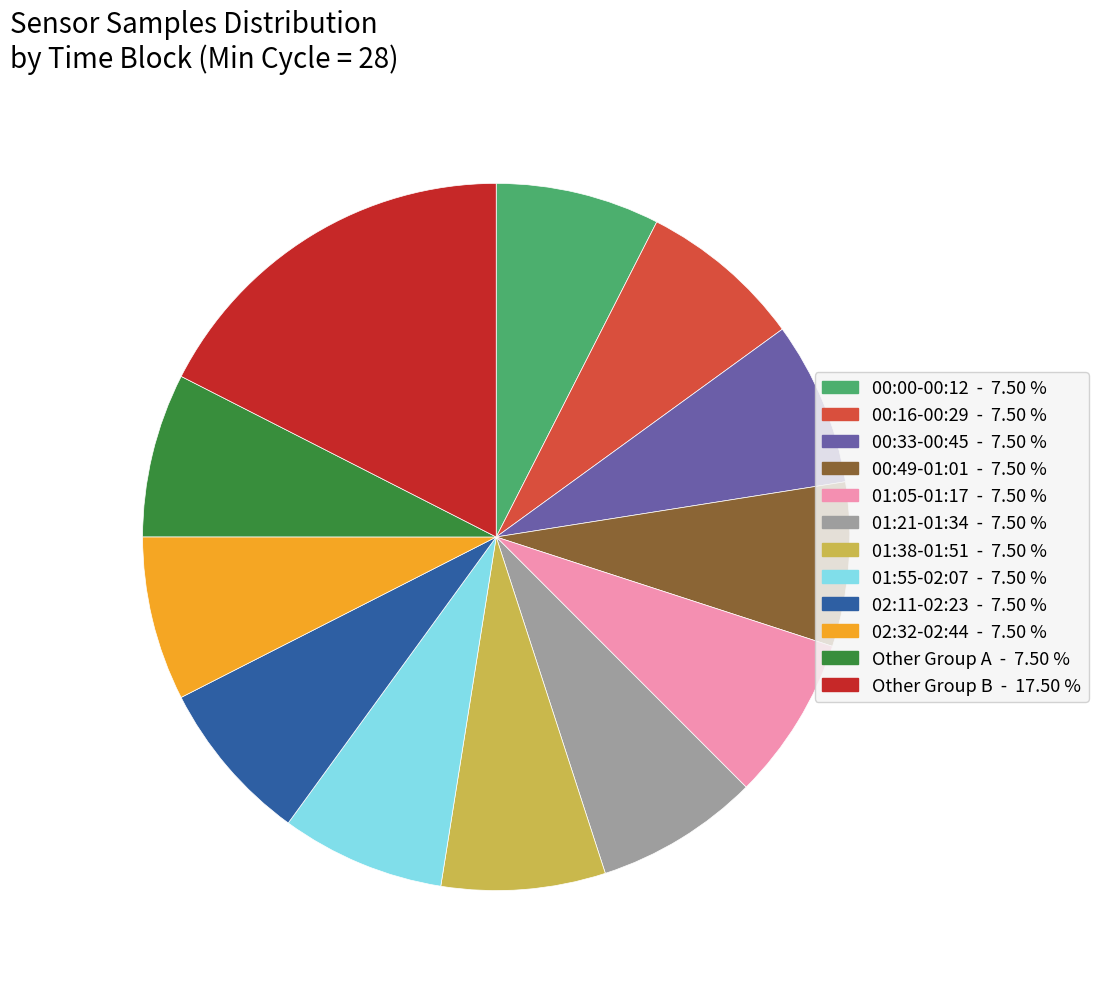

Is there a majority slice in this chart?

No